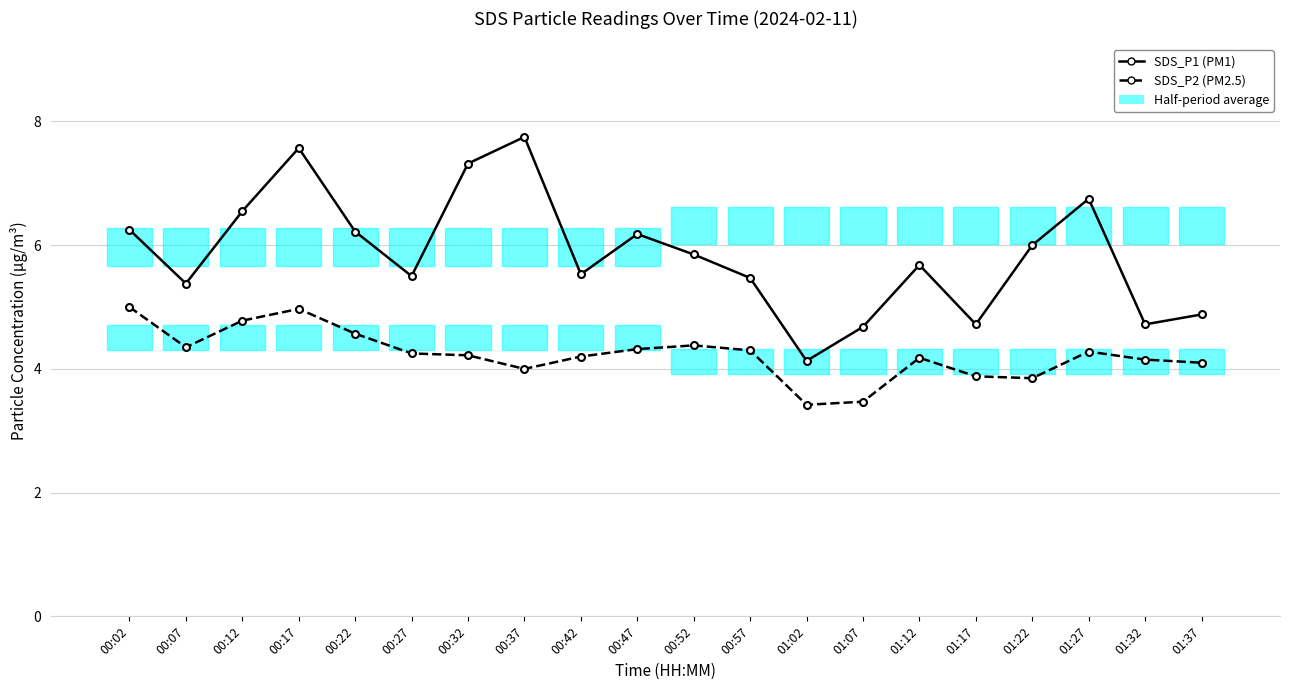

Which series changed the most between 01:02 and 01:07?

SDS_P1